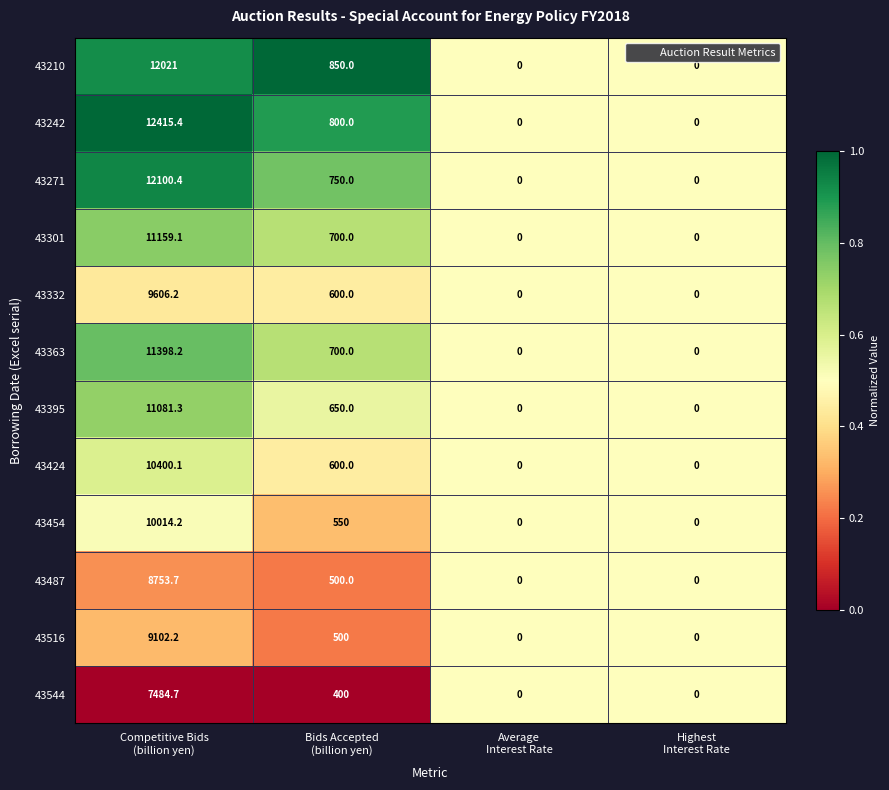

List the series in order of their peak value, highest first.

43242, 43271, 43210, 43363, 43301, 43395, 43424, 43454, 43332, 43516, 43487, 43544